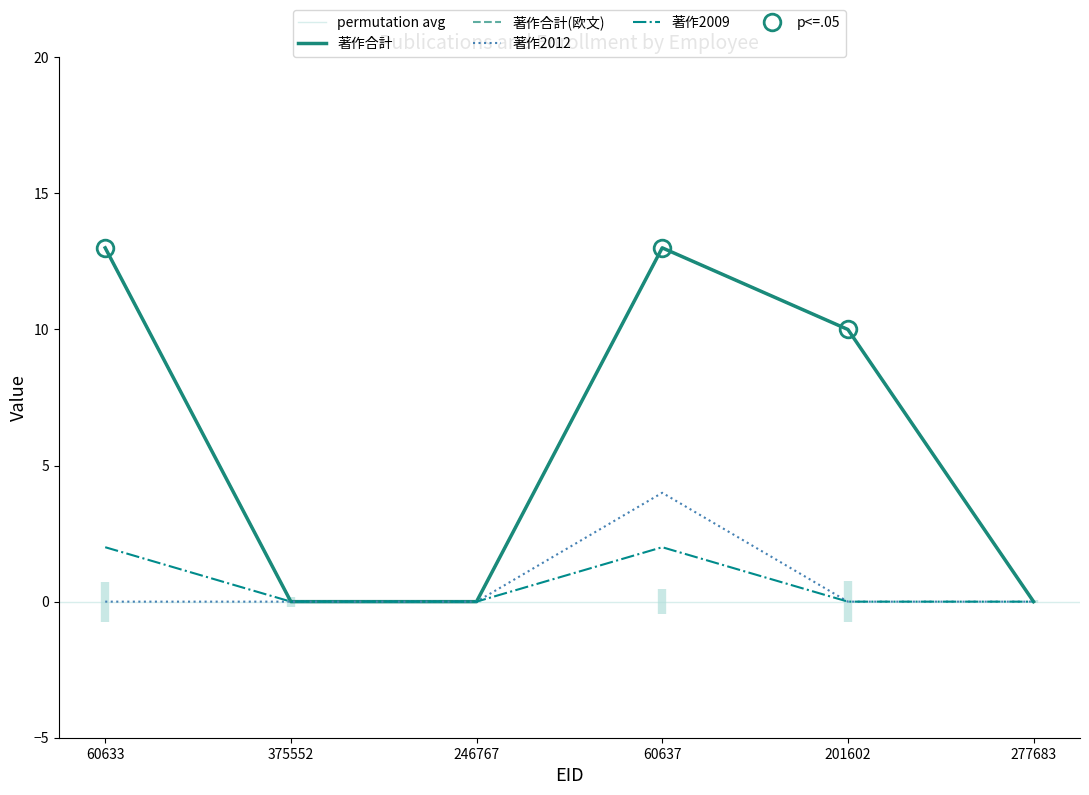

Does the chart display data point markers on the line(s)?

No